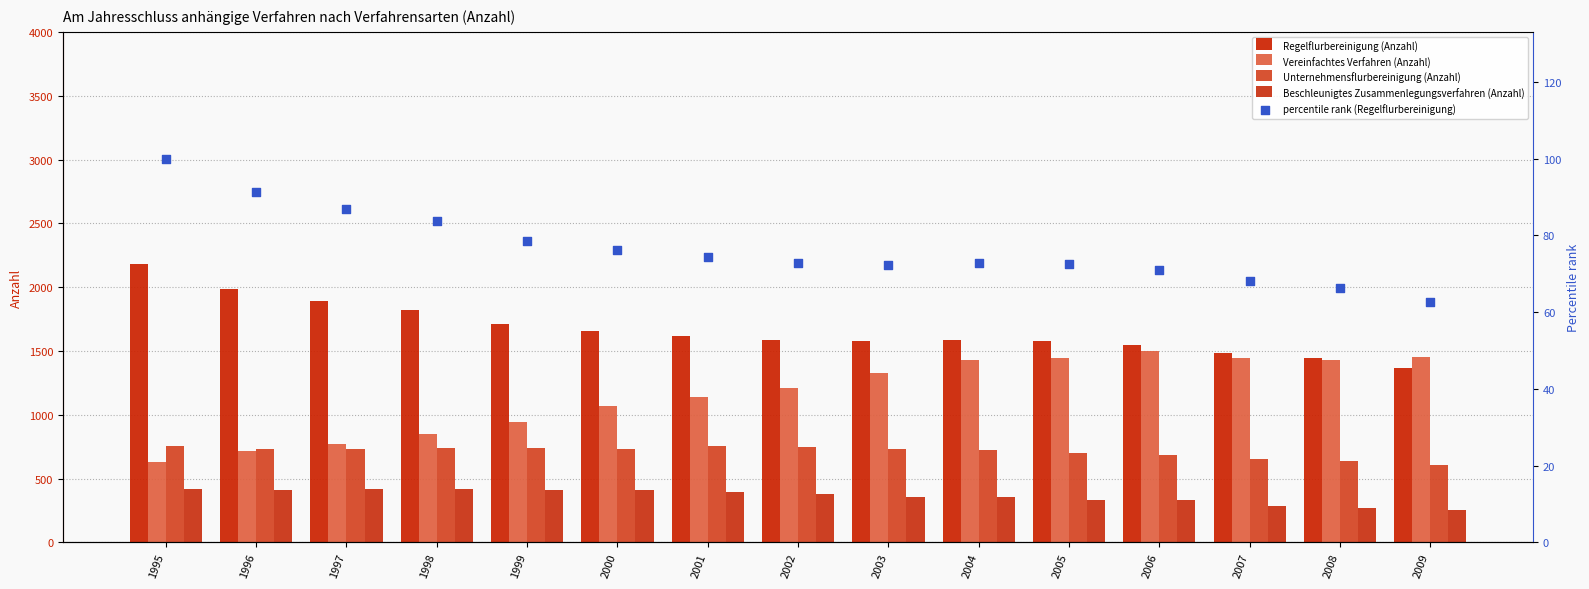

Which series reaches the maximum Y coordinate?

Regelflurbereinigung (Anzahl)